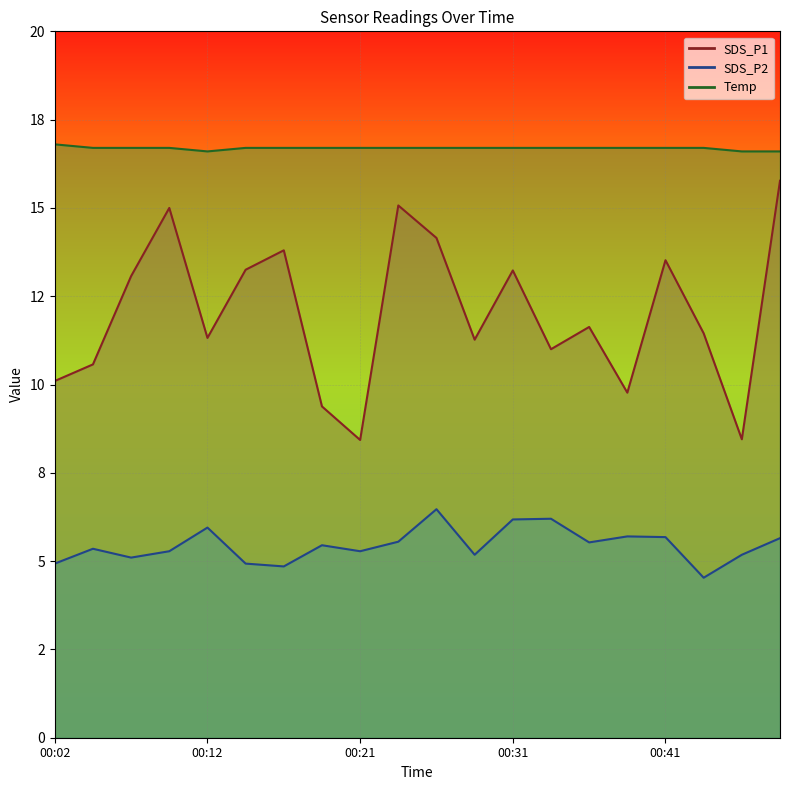

What is the total value across all series at 00:21?

30.4